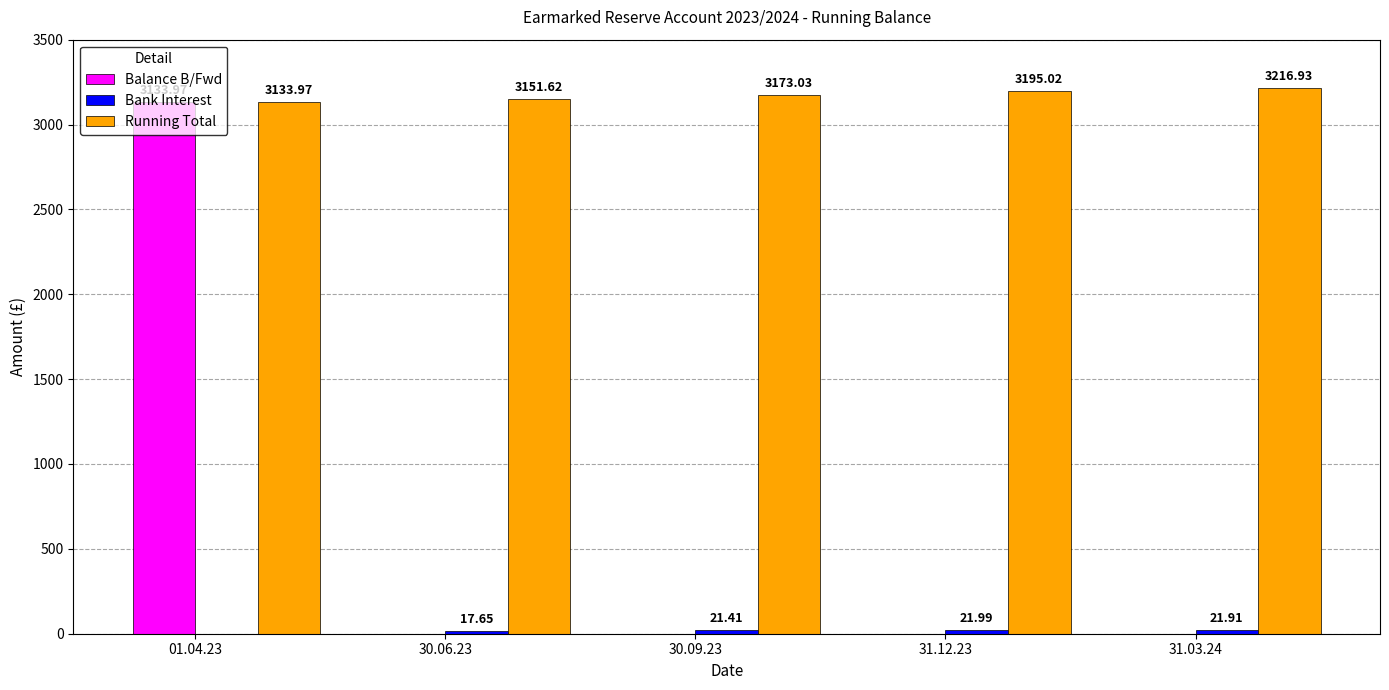

How many groups of bars are there?

5